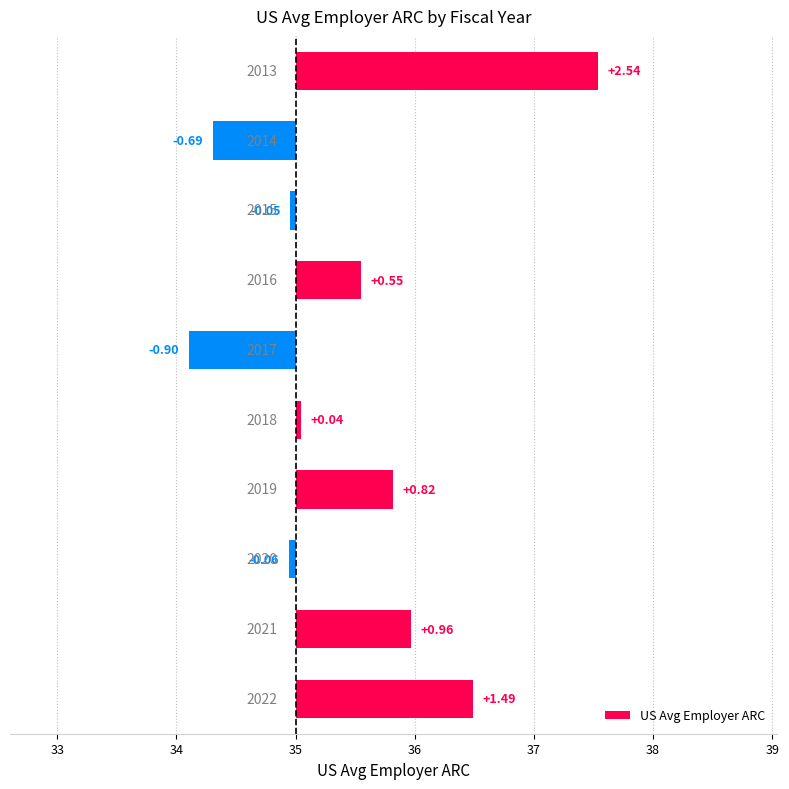

Rank the categories by value from highest to lowest.

2013, 2022, 2021, 2019, 2016, 2018, 2015, 2020, 2014, 2017